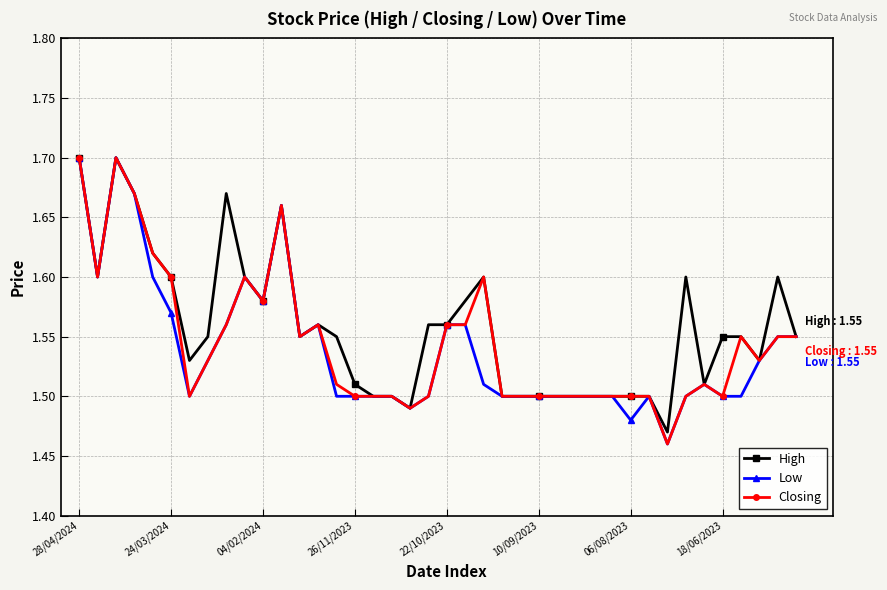

How many Low values are between 1 and 2?

40